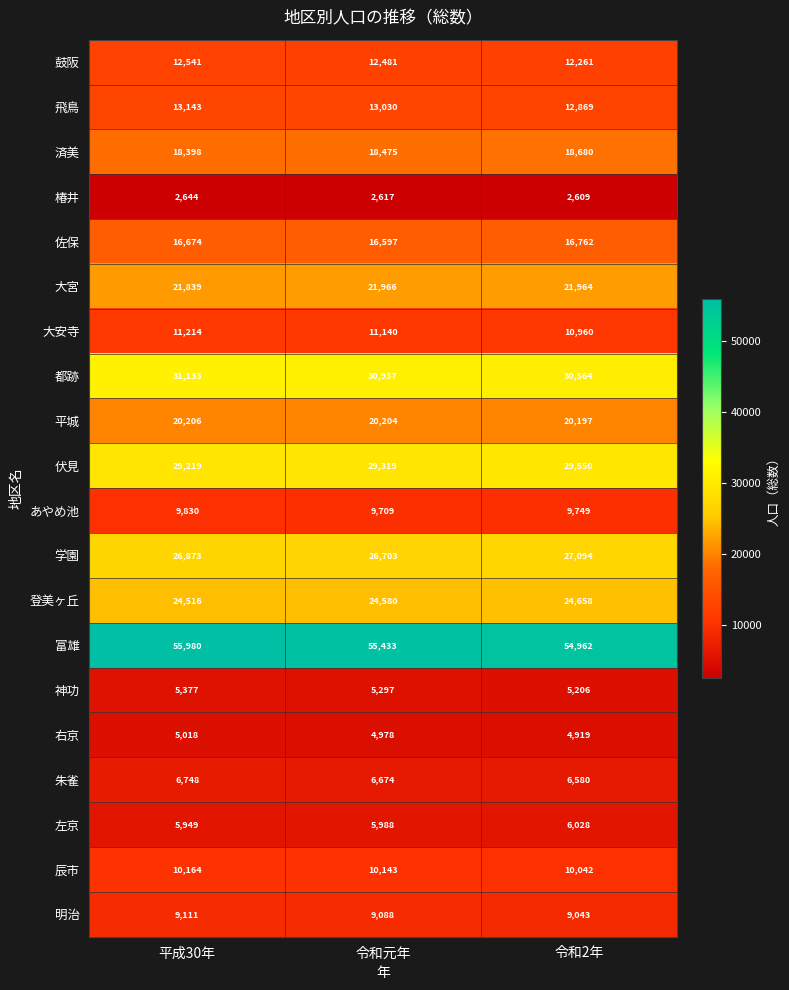

What is the difference between the maximum and minimum values in the 大安寺 series?

254